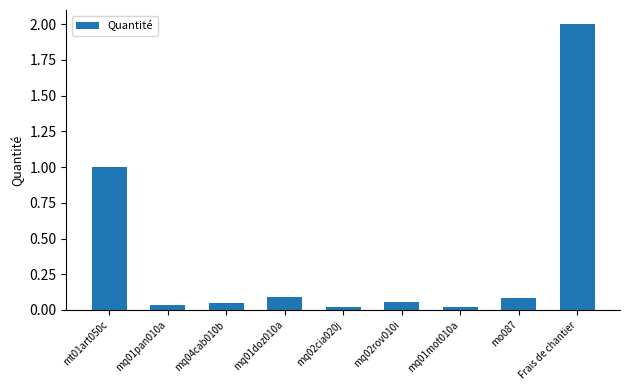

What is the average value?

0.4